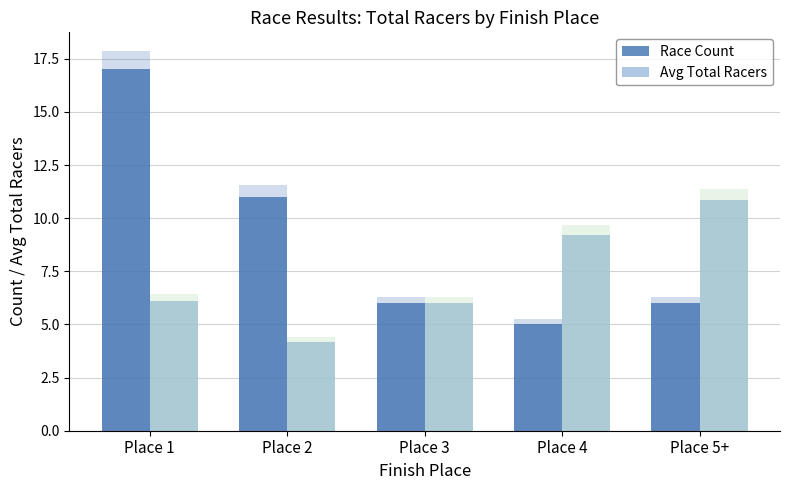

At which category is the sum across all series the highest?

Place 1